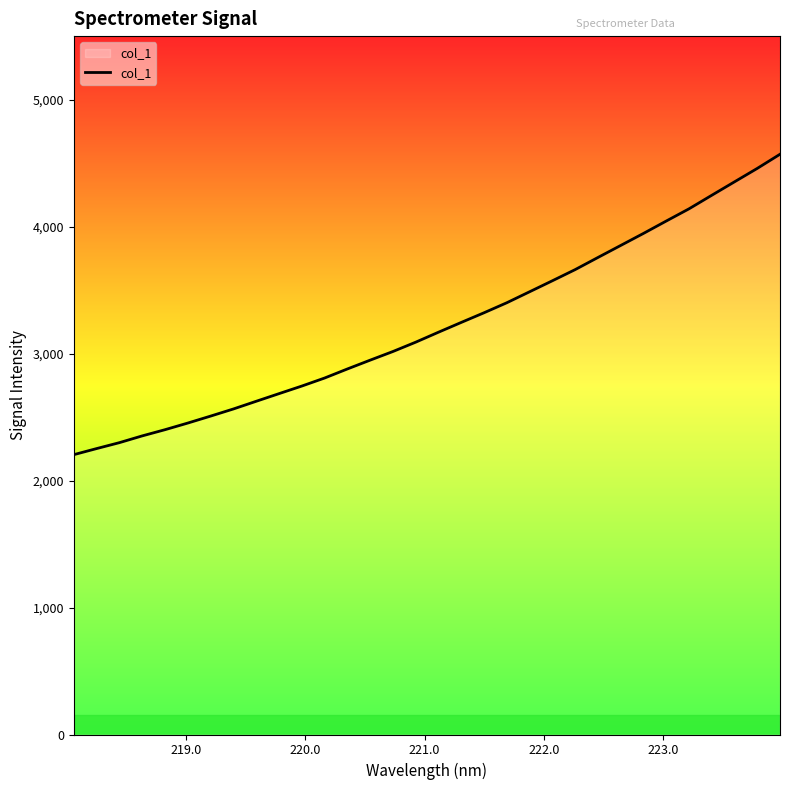

How many lines are shown in the chart?

1